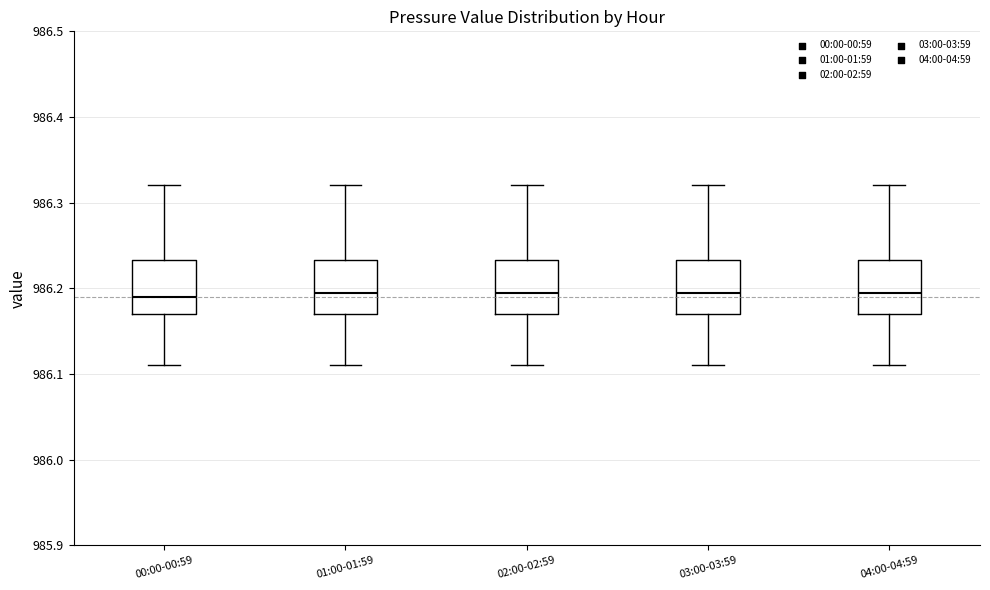

Reading left to right, transcribe this box plot: for each box, give where its median line is, the range the box spans, and where its two whiskers end, as read against the y-axis. The values are not printed on the chart, so give them approximately, as read against the axis.

00:00-00:59: median 986.19, box 986.17 to 986.23, whiskers 986.11 to 986.32
01:00-01:59: median 986.20, box 986.17 to 986.23, whiskers 986.11 to 986.32
02:00-02:59: median 986.20, box 986.17 to 986.23, whiskers 986.11 to 986.32
03:00-03:59: median 986.20, box 986.17 to 986.23, whiskers 986.11 to 986.32
04:00-04:59: median 986.20, box 986.17 to 986.23, whiskers 986.11 to 986.32